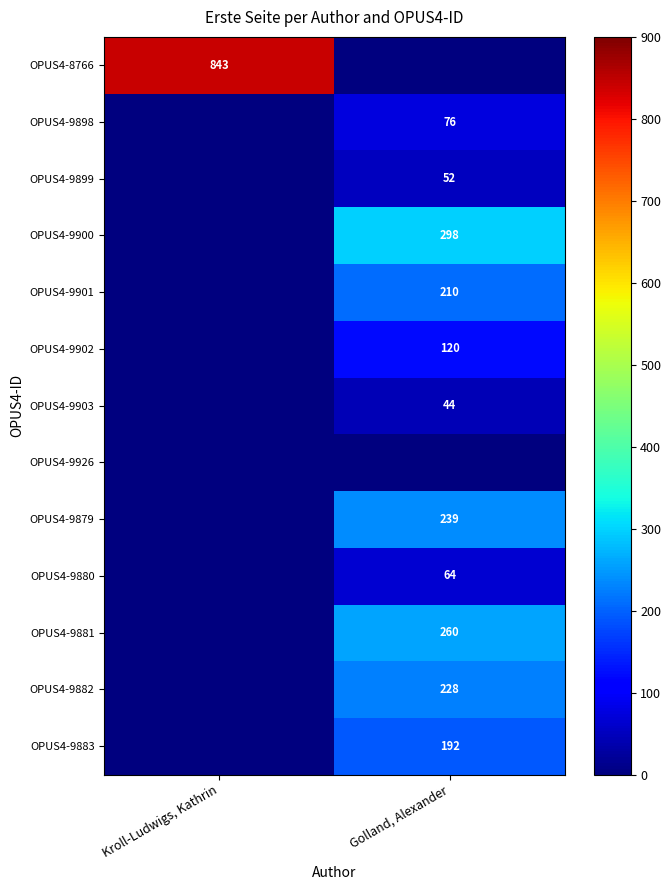

The OPUS4-9900 series shows 182 at Golland, Alexander. True or false?

False